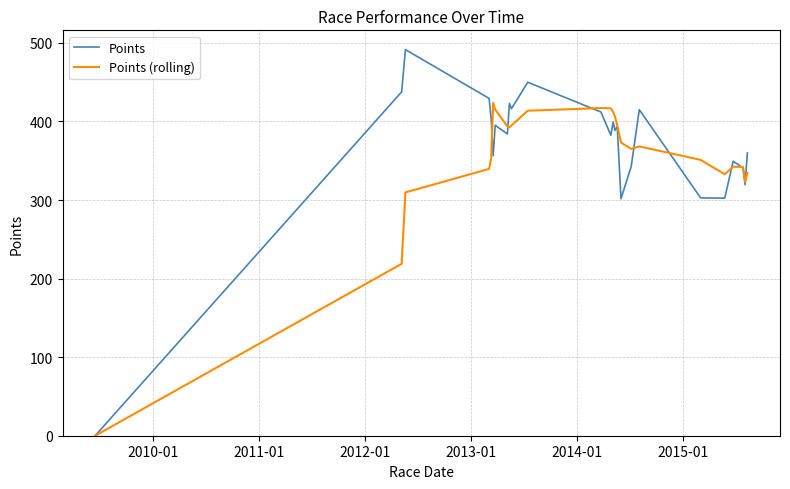

What is the maximum value shown in the chart?

491.5